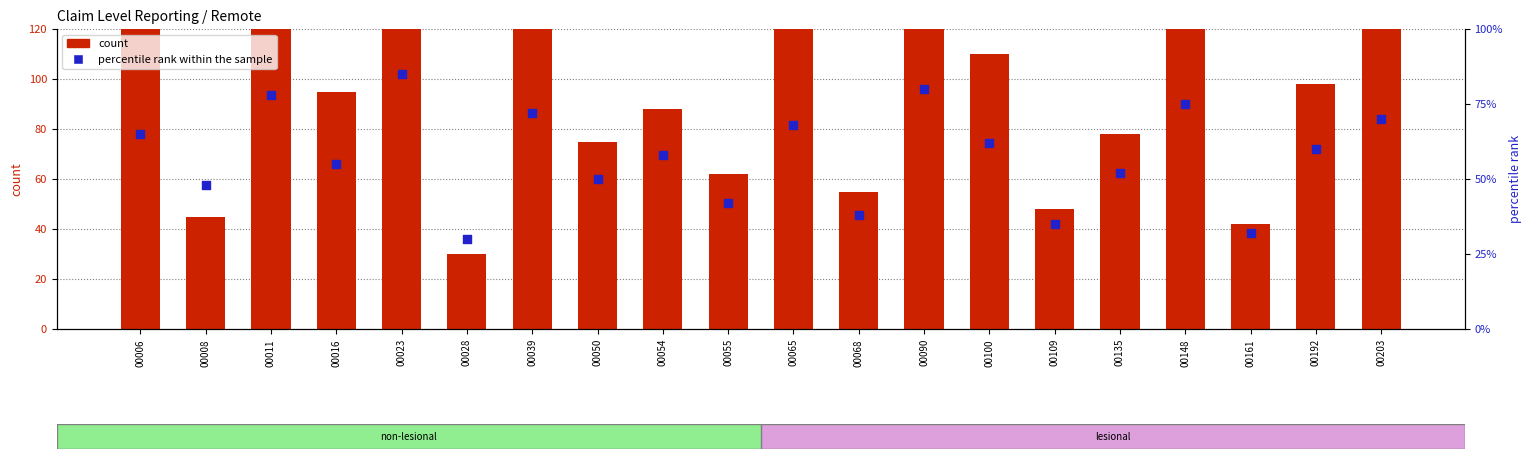

Which series reaches the minimum Y coordinate?

count